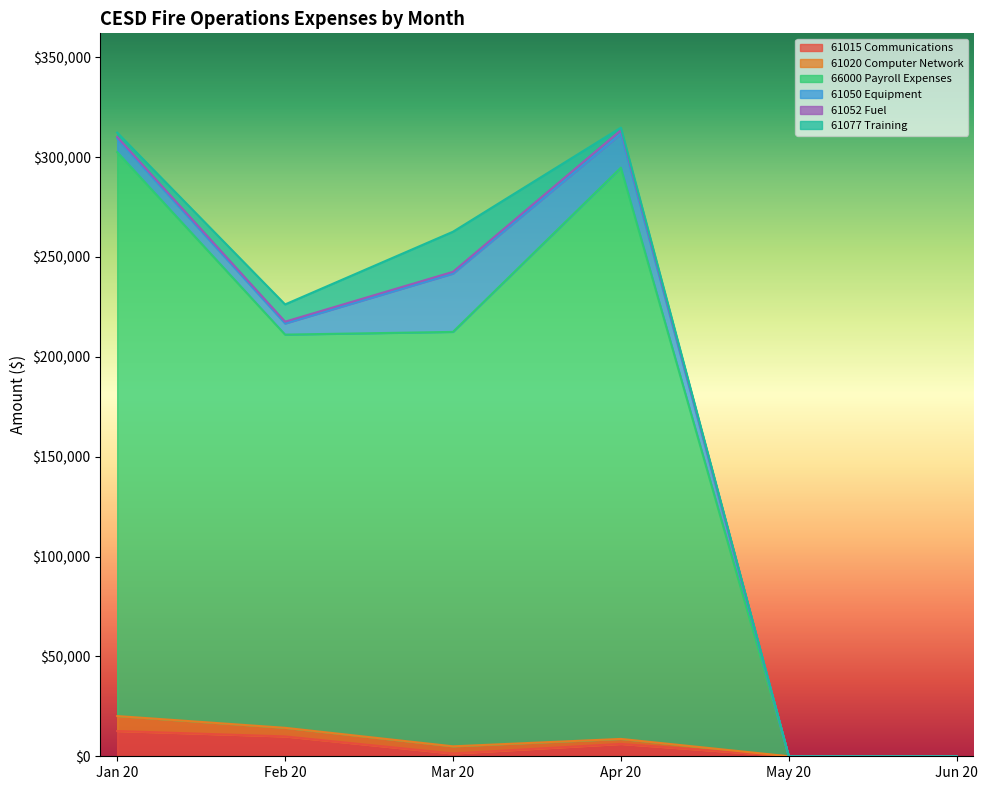

True or false: 61015 Communications has more than 0 points higher than both neighbors.

True